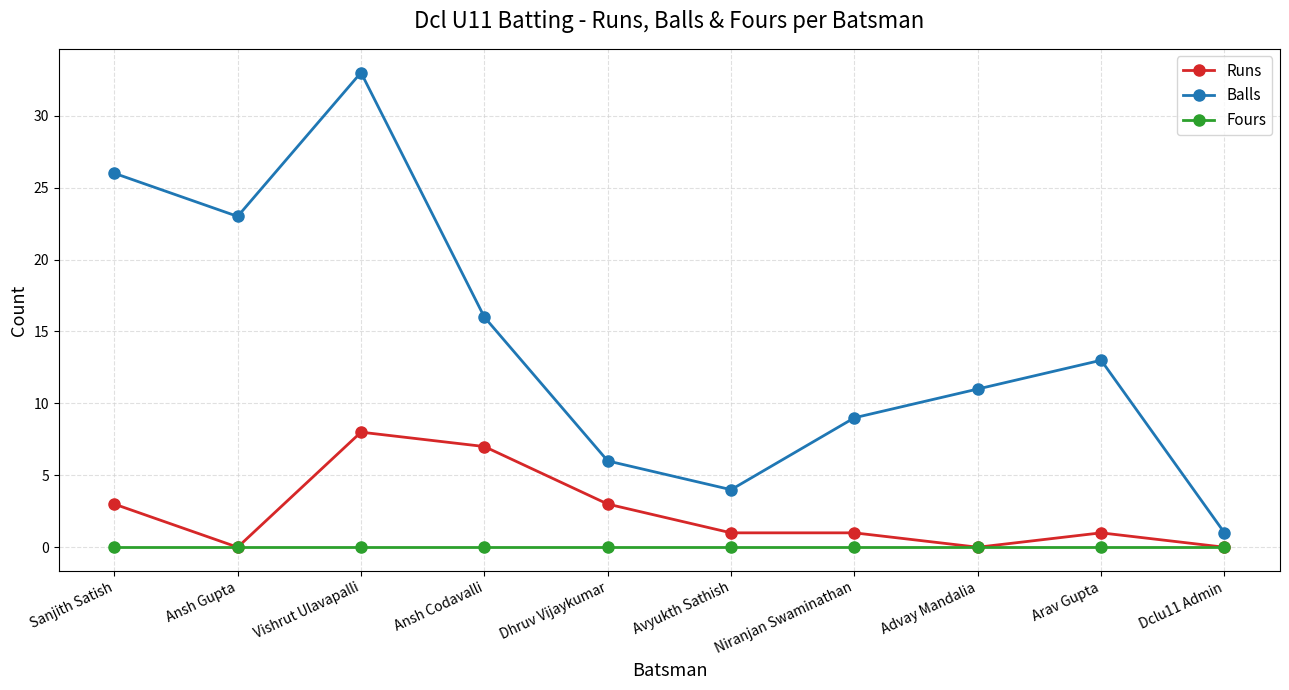

Reading right to left, what are all the values shown in this chart?

Runs: Dclu11 Admin=0	Arav Gupta=1	Advay Mandalia=0	Niranjan Swaminathan=1	Avyukth Sathish=1	Dhruv Vijaykumar=3	Ansh Codavalli=7	Vishrut Ulavapalli=8	Ansh Gupta=0	Sanjith Satish=3
Balls: Dclu11 Admin=1	Arav Gupta=13	Advay Mandalia=11	Niranjan Swaminathan=9	Avyukth Sathish=4	Dhruv Vijaykumar=6	Ansh Codavalli=16	Vishrut Ulavapalli=33	Ansh Gupta=23	Sanjith Satish=26
Fours: Dclu11 Admin=0	Arav Gupta=0	Advay Mandalia=0	Niranjan Swaminathan=0	Avyukth Sathish=0	Dhruv Vijaykumar=0	Ansh Codavalli=0	Vishrut Ulavapalli=0	Ansh Gupta=0	Sanjith Satish=0